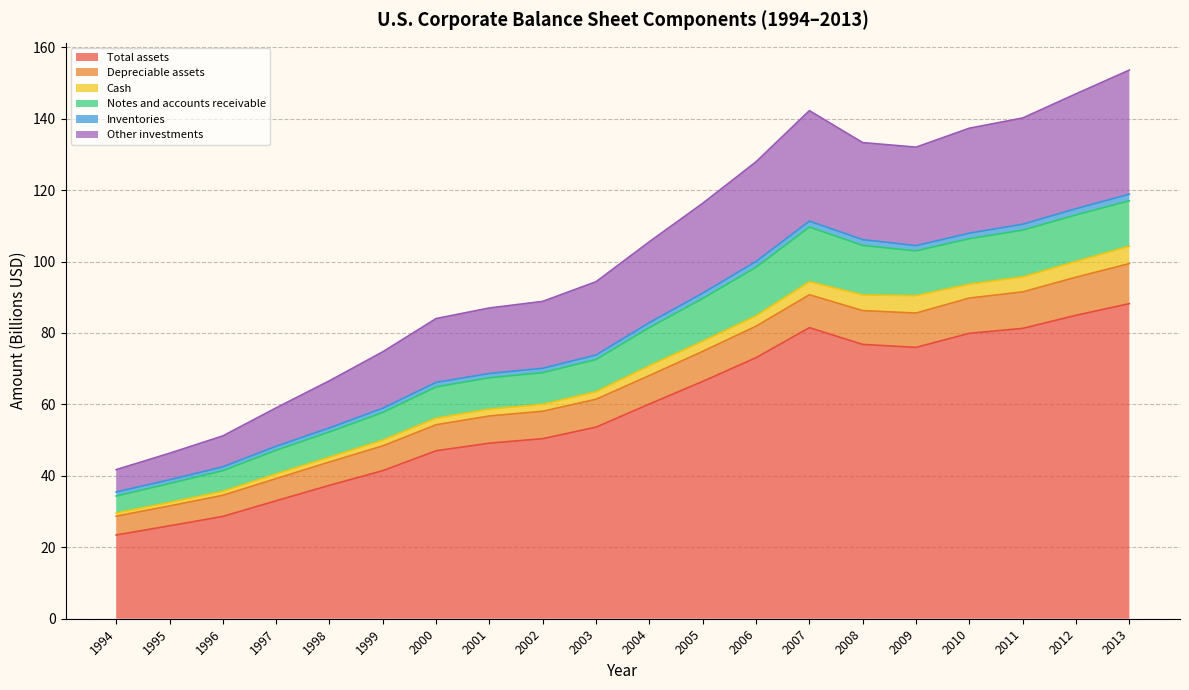

The Total assets series shows 79.9 at 2010. True or false?

True